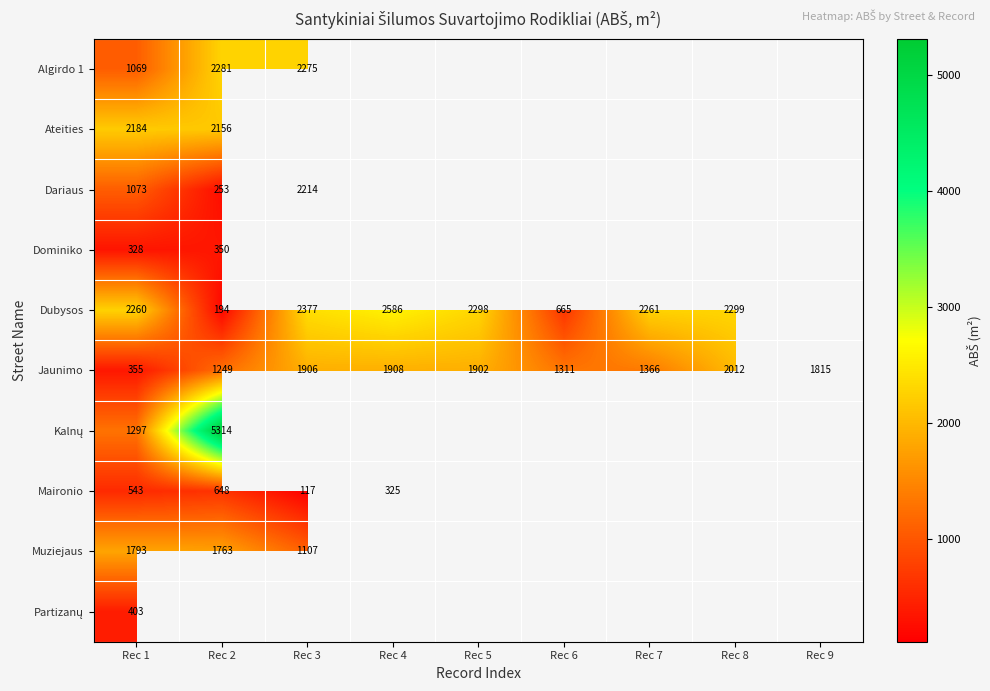

At which category is the sum across all series the highest?

Rec 1